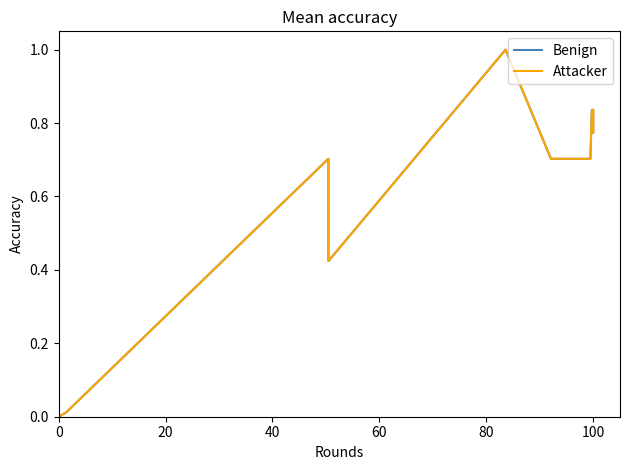

Does the chart display data point markers on the line(s)?

No